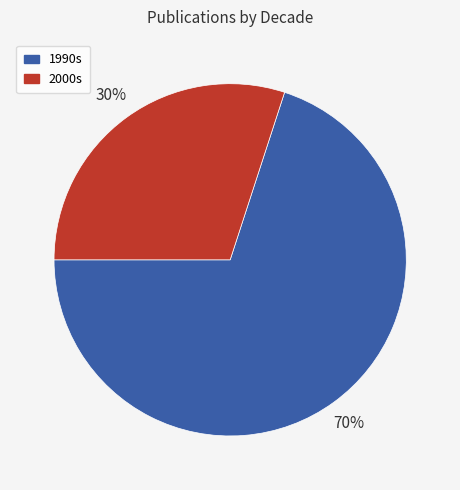

Rank the categories by value from highest to lowest.

1990s, 2000s